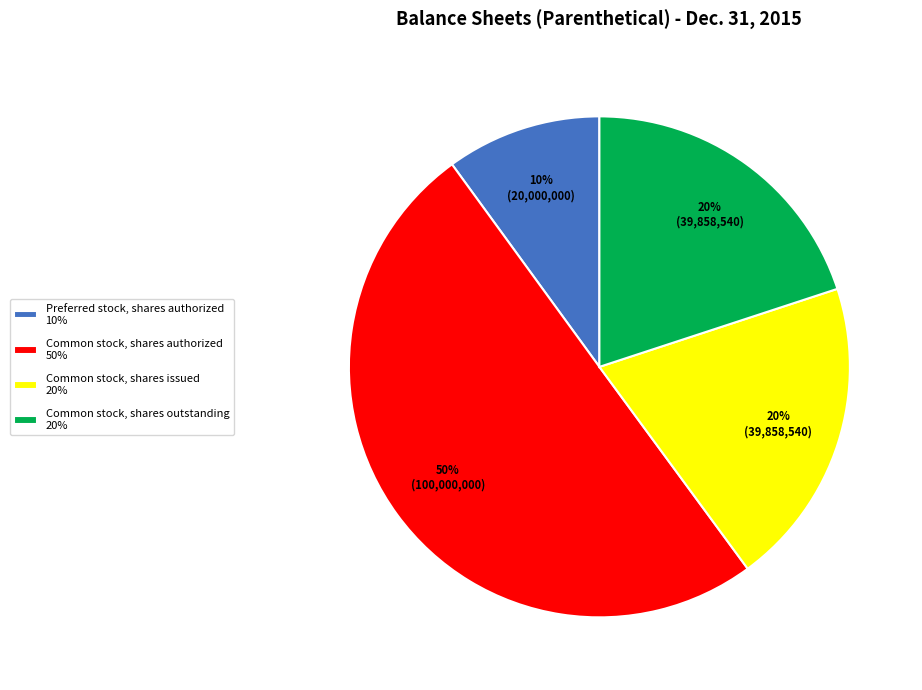

What is the majority slice?

Common stock, shares authorized 50%